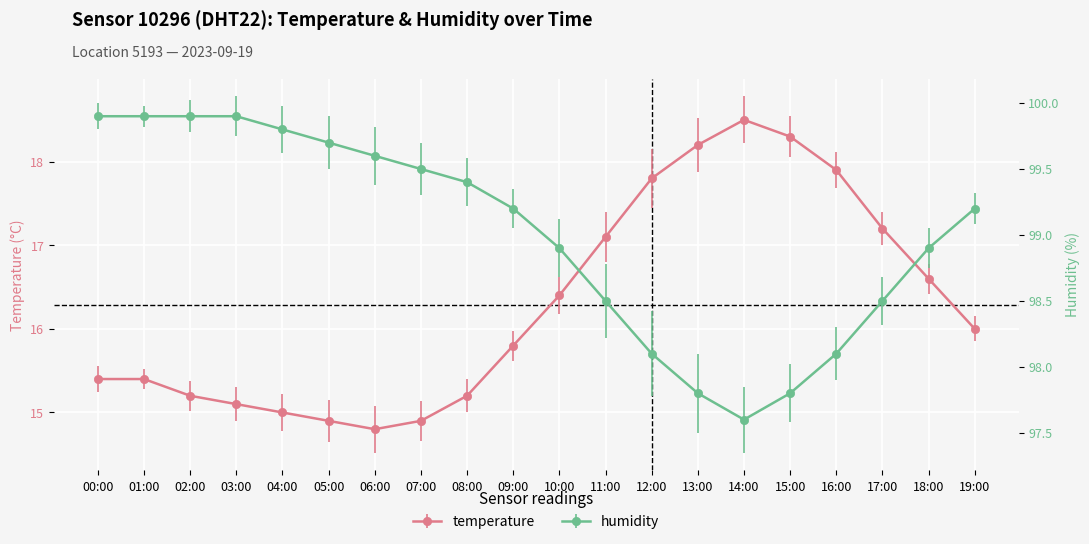

How many values in the humidity series are below 99?

9